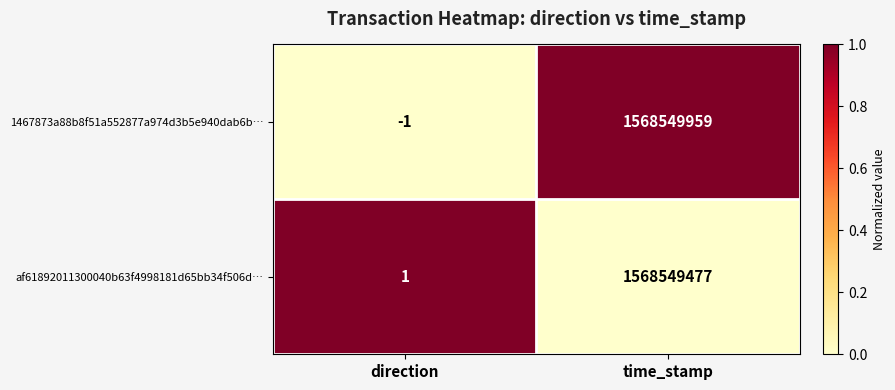

What is the total value across all series at direction?

0